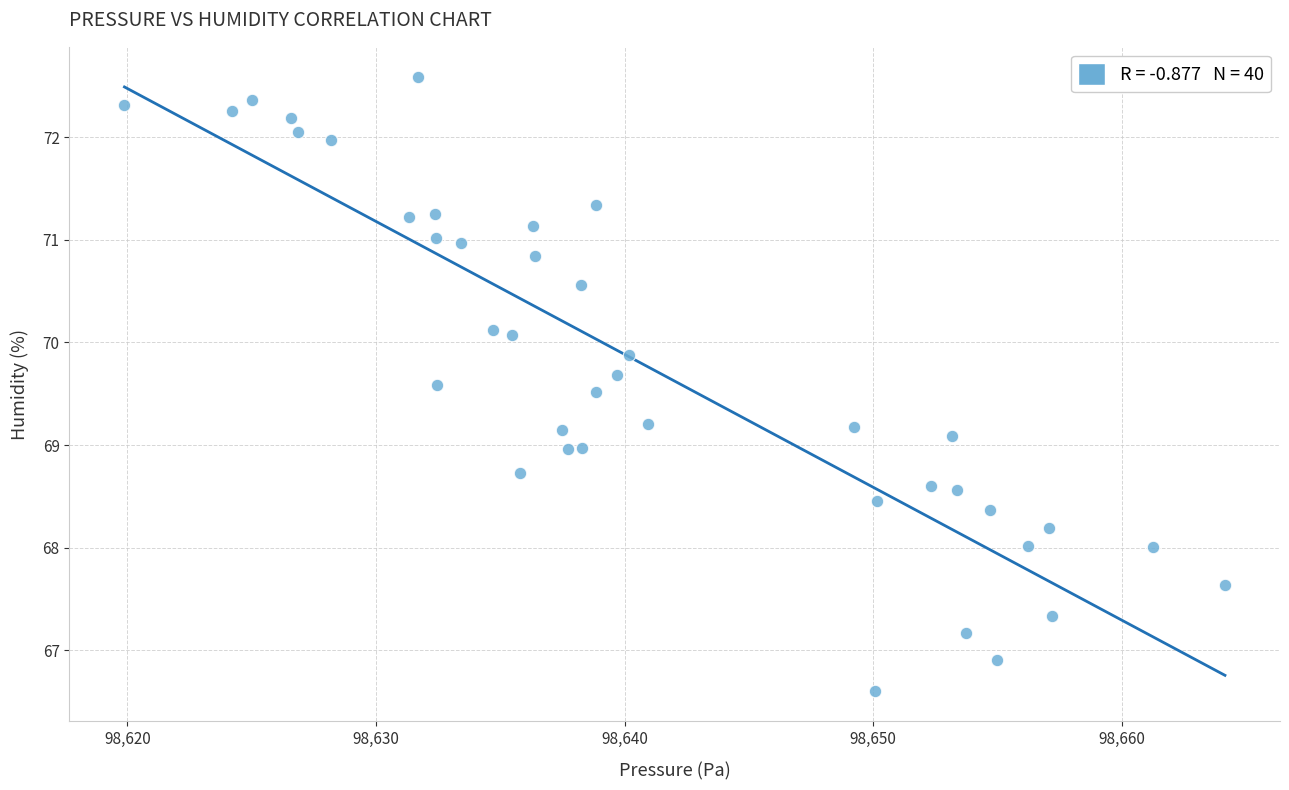

What is the range of X values (max minus min)?

44.3